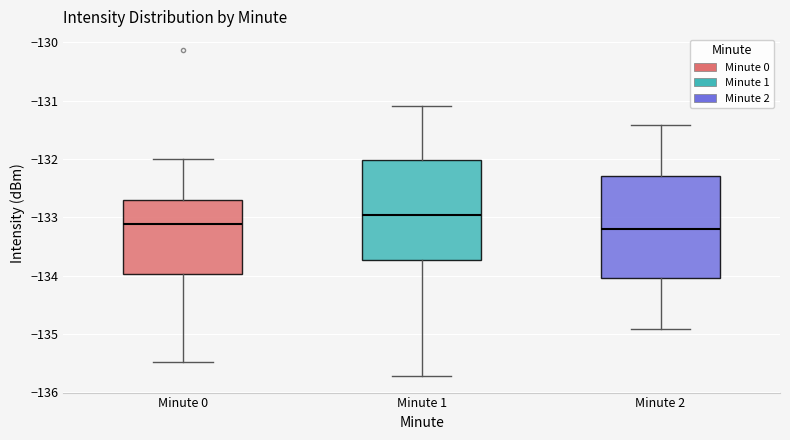

Reading left to right, transcribe this box plot: for each box, give where its median line is, the range the box spans, and where its two whiskers end, as read against the y-axis. The values are not printed on the chart, so give them approximately, as read against the axis.

Minute 0: median -133.1, box -134.0 to -132.7, whiskers -135.5 to -132.0
Minute 1: median -133.0, box -133.7 to -132.0, whiskers -135.7 to -131.1
Minute 2: median -133.2, box -134.0 to -132.3, whiskers -134.9 to -131.4